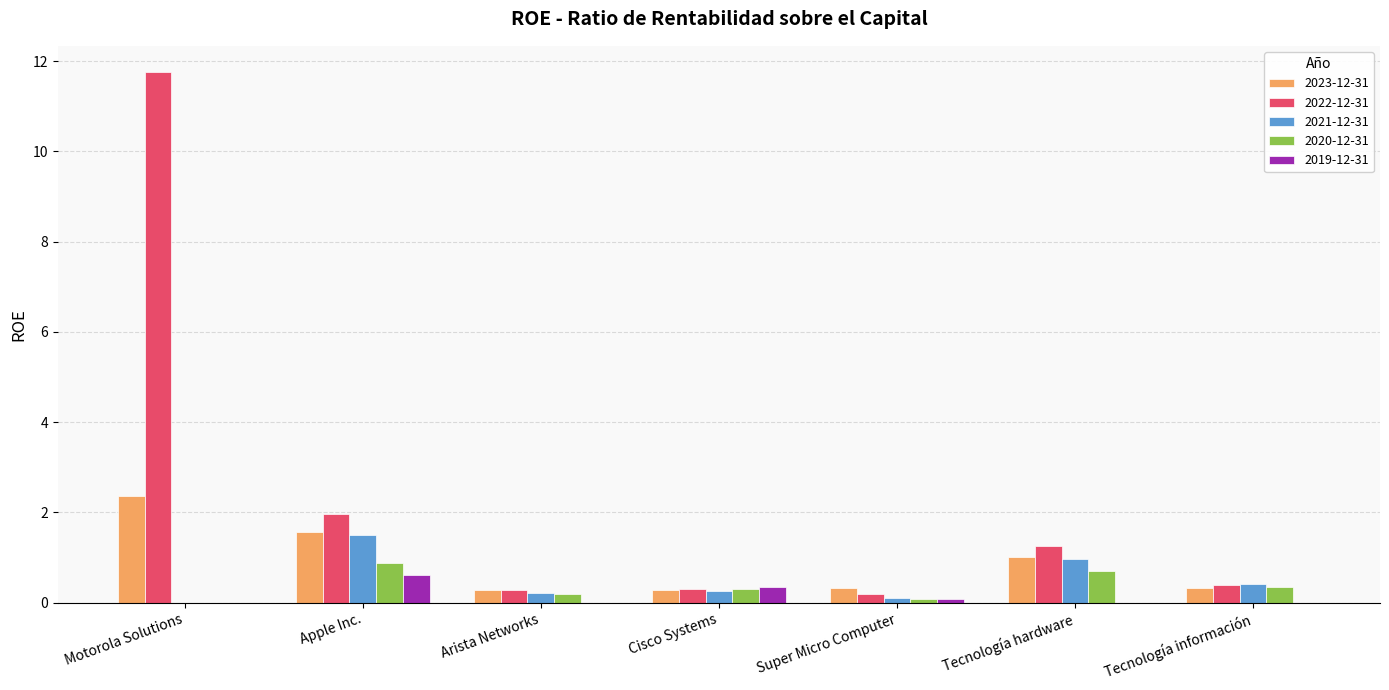

Is the value of 2023-12-31 at Tecnología hardware greater than the value of 2020-12-31 at Super Micro Computer?

Yes